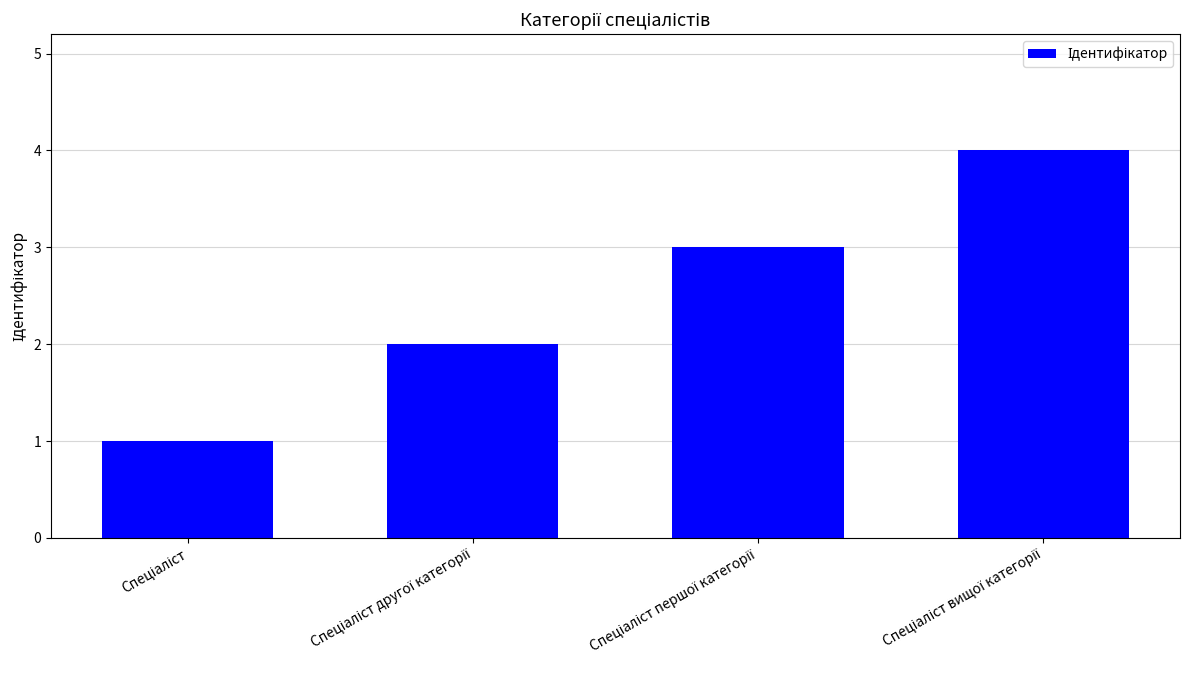

What is the difference between the maximum and minimum values?

3